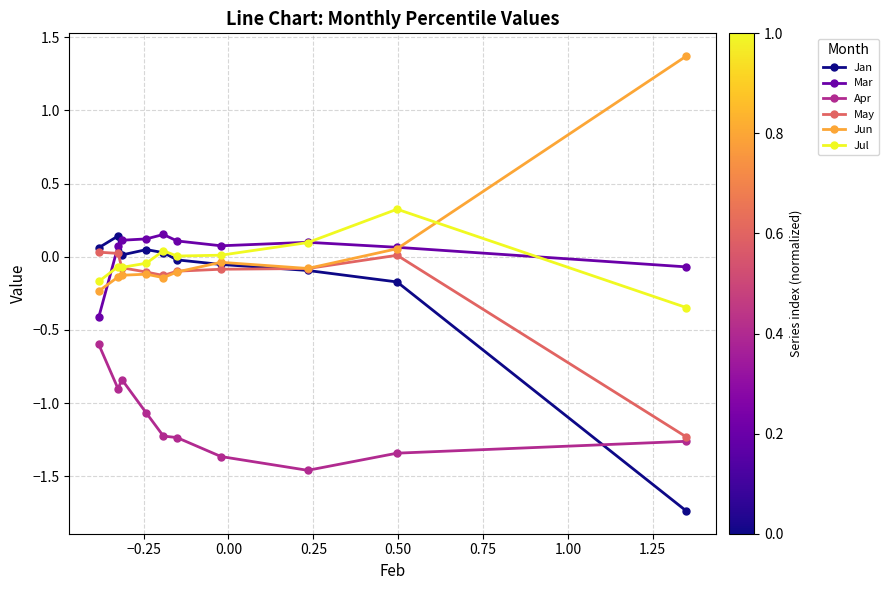

What is the maximum value for Jul?

0.3